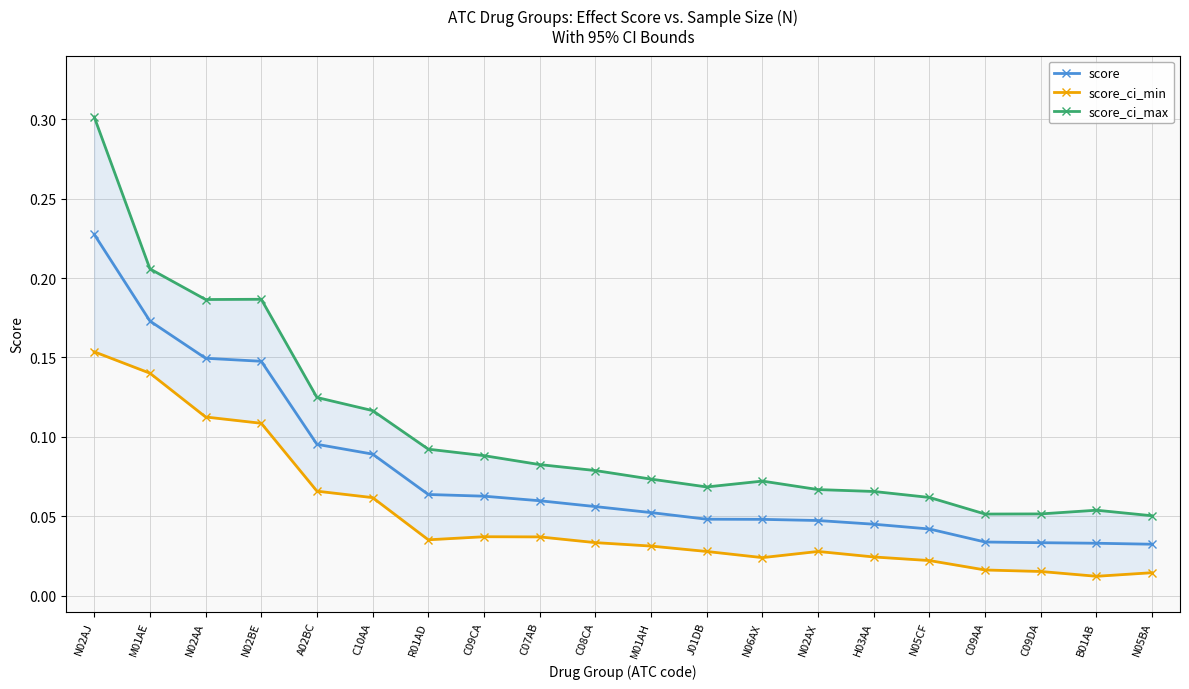

True or false: score_ci_max and score cross at least once.

False